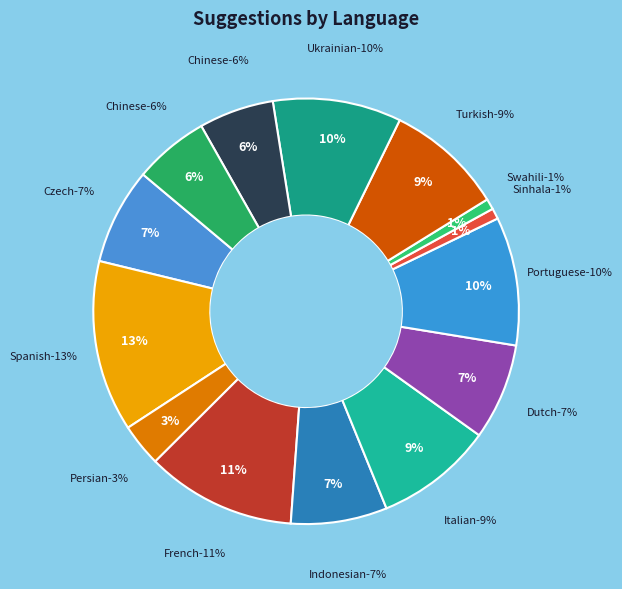

Which category has the biggest portion of the pie?

Spanish